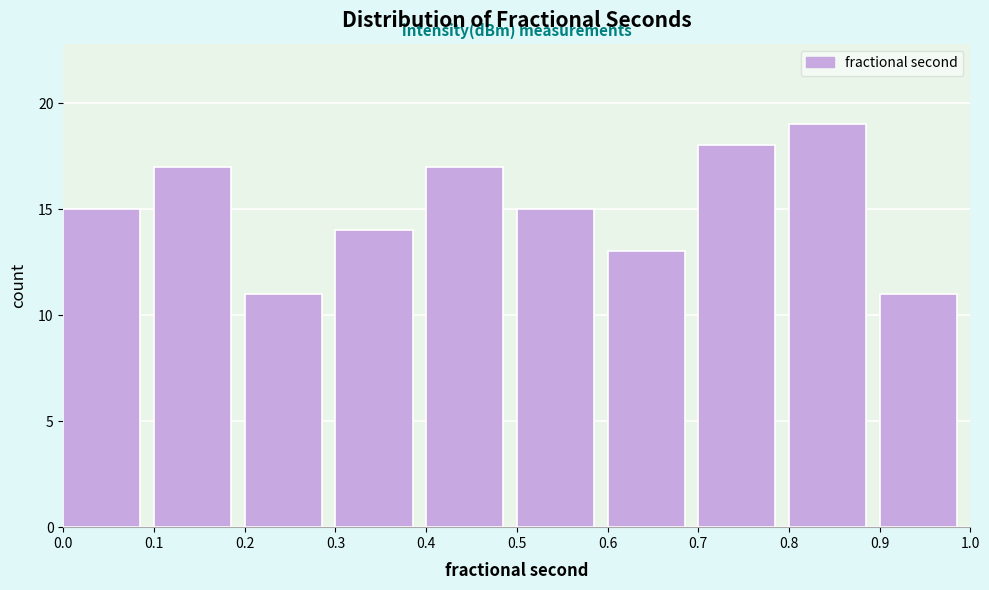

Reading left to right, transcribe this chart: for each bar, give the range it covers on the x-axis and its height. The values are not printed on the chart, so give them approximately, as read against the axis.

0.0 to 0.1: 15
0.1 to 0.2: 17
0.2 to 0.3: 11
0.3 to 0.4: 14
0.4 to 0.5: 17
0.5 to 0.6: 15
0.6 to 0.7: 13
0.7 to 0.8: 18
0.8 to 0.9: 19
0.9 to 1.0: 11